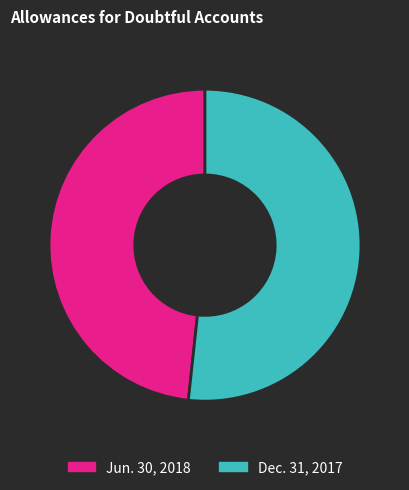

What is the largest slice in the pie chart?

Dec. 31, 2017